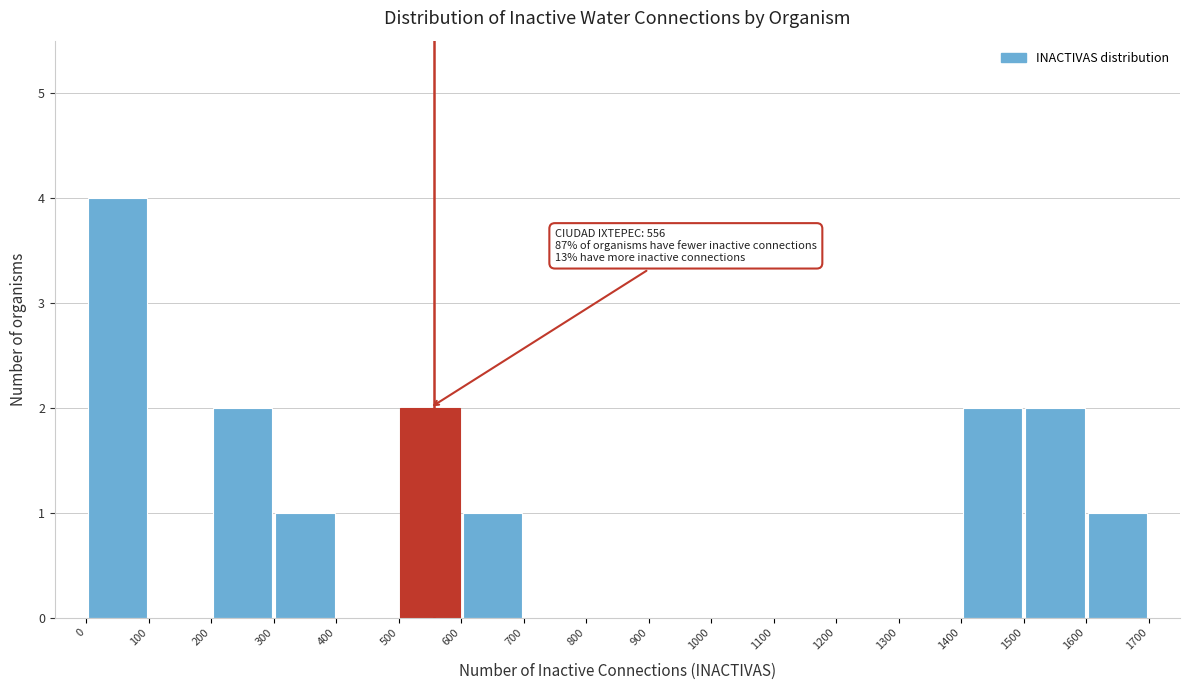

Which range on the x-axis has the tallest bar?

0 to 100